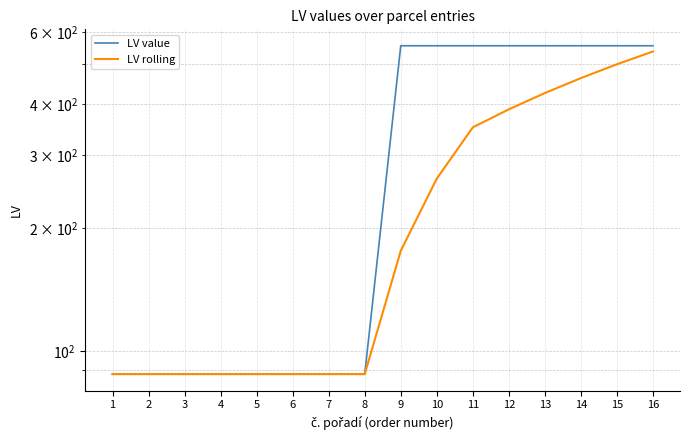

Rank the categories by LV rolling value from lowest to highest.

1, 2, 3, 4, 5, 6, 7, 8, 9, 10, 11, 12, 13, 14, 15, 16